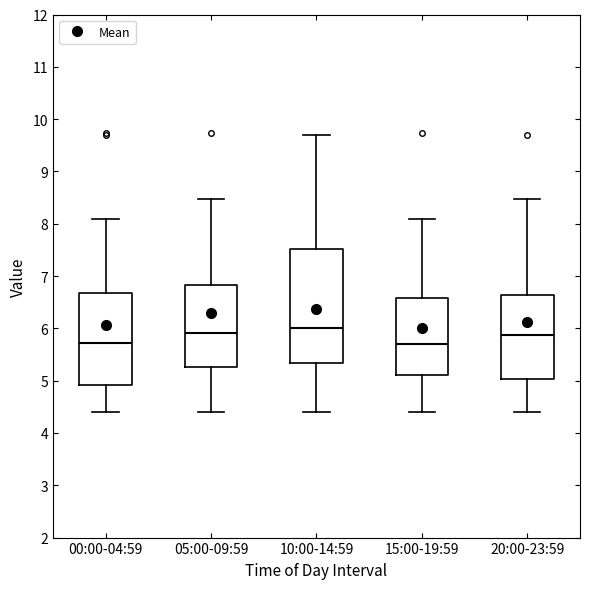

Where is the upper edge of the box for 00:00-04:59 on the y-axis? The values are not printed on the chart, so give them approximately, as read against the axis.

6.7